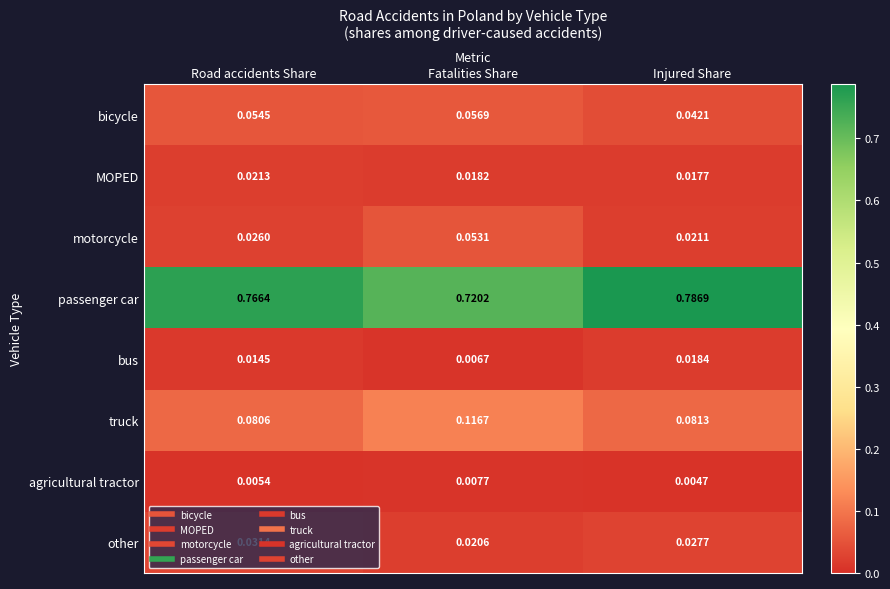

Which category has the lowest value across all series?

Injured Share